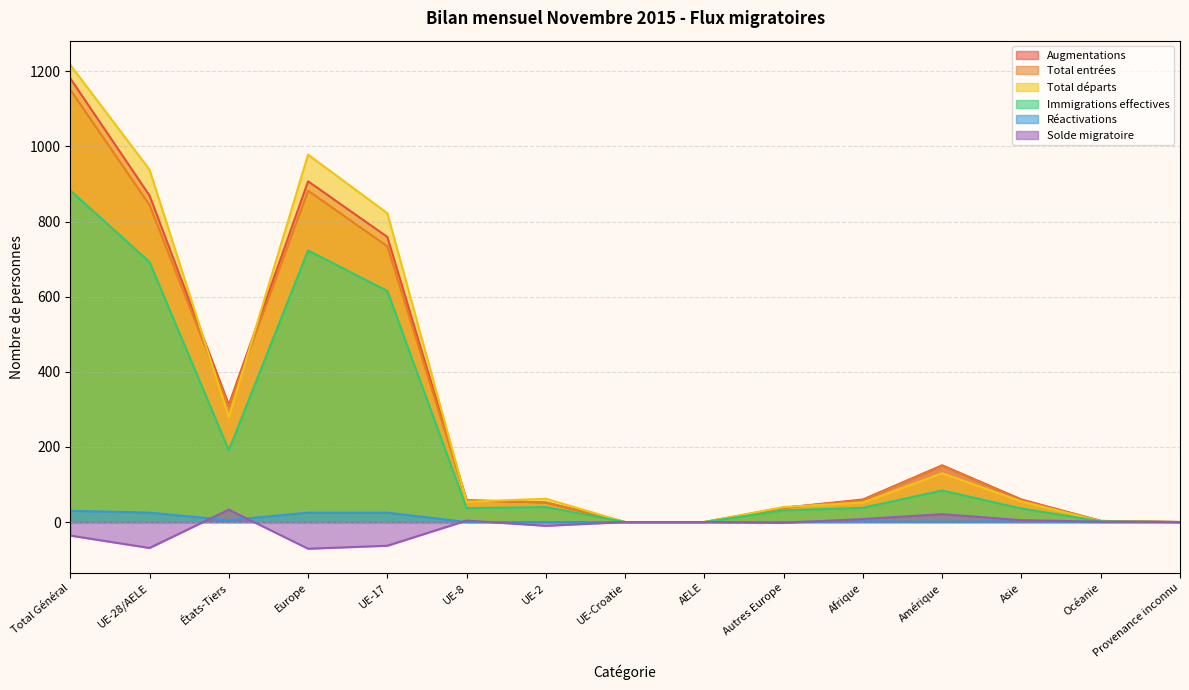

List the labels in order of Réactivations value, smallest first.

UE-8, UE-2, UE-Croatie, AELE, Autres Europe, Océanie, Provenance inconnu, Amérique, Afrique, Asie, États-Tiers, UE-28/AELE, Europe, UE-17, Total Général